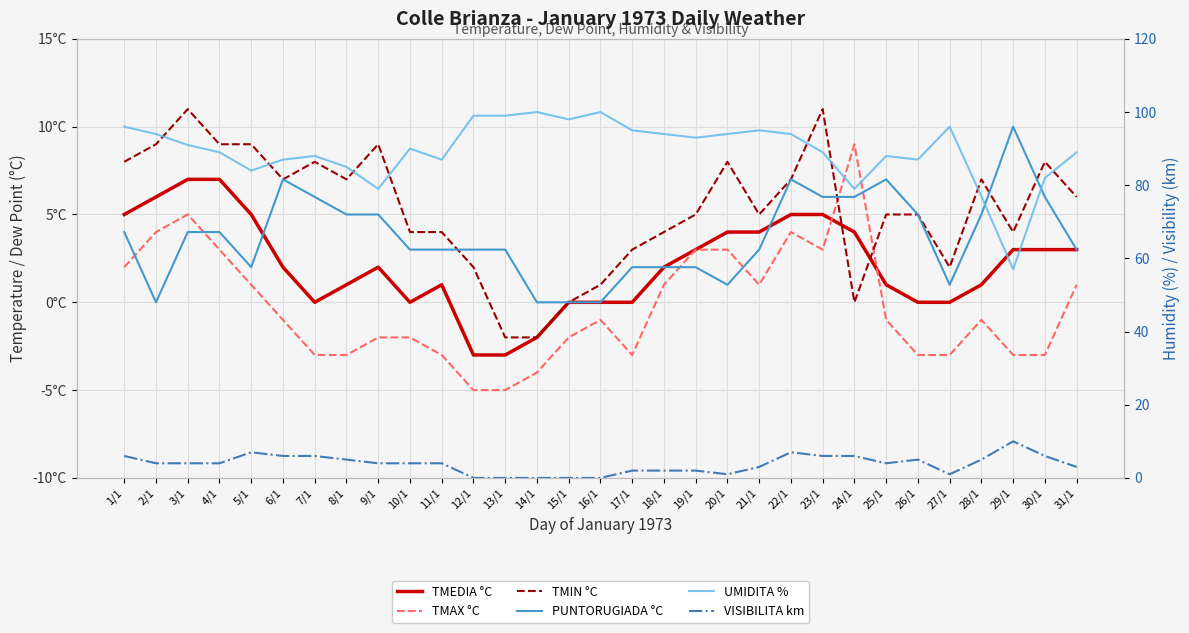

Is it true that TMEDIA °C equals 0 at 25/1?

False